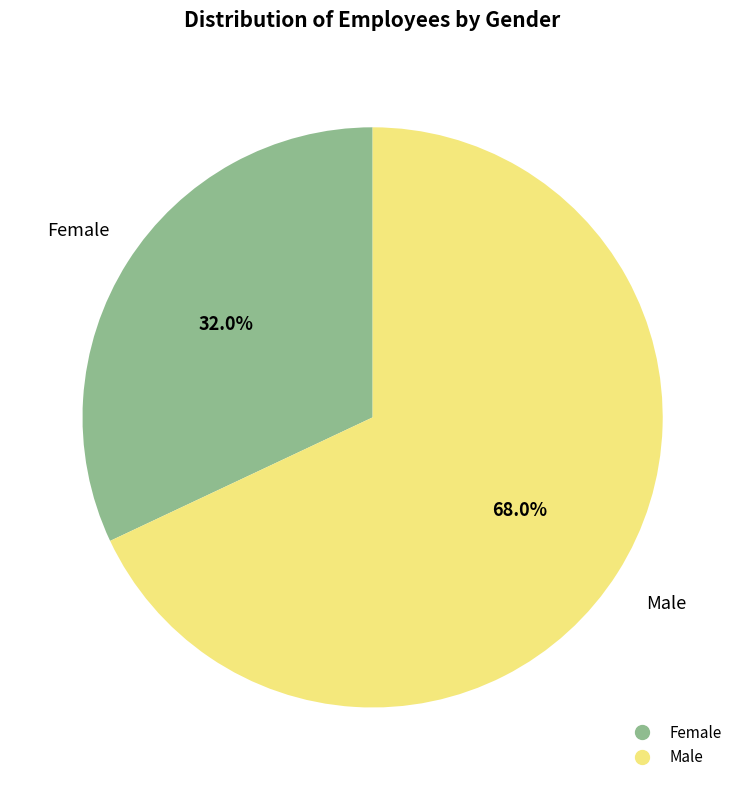

Is there a majority slice in this chart?

Yes